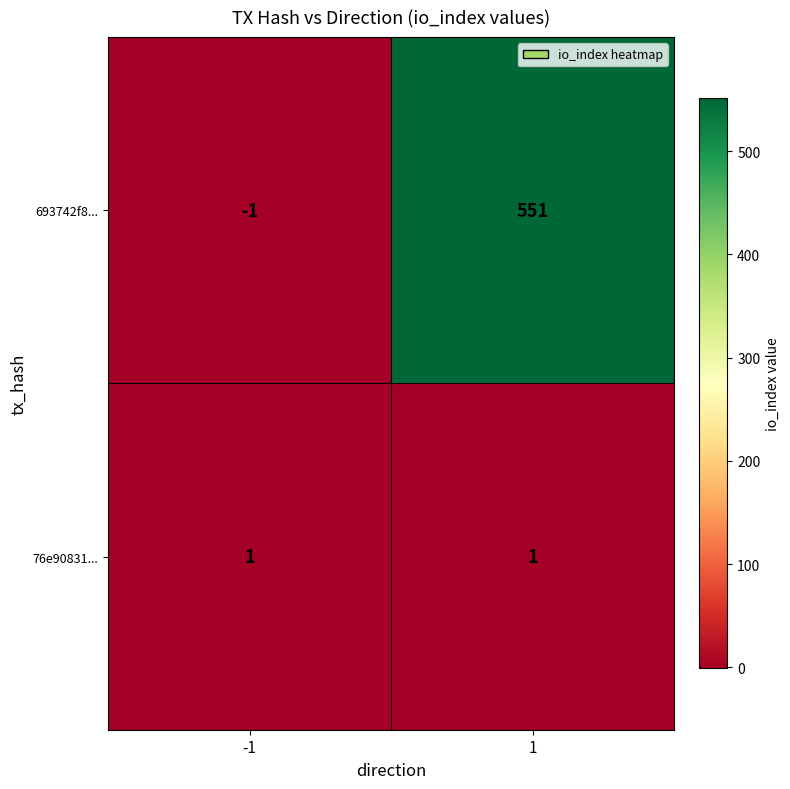

What is the total value across all series at 1?

552